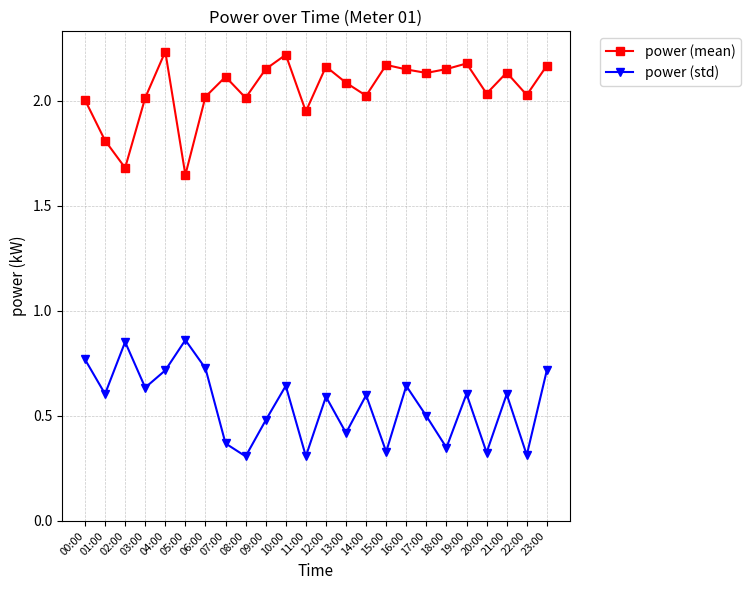

Which series changed the most between 01:00 and 12:00?

power (mean)